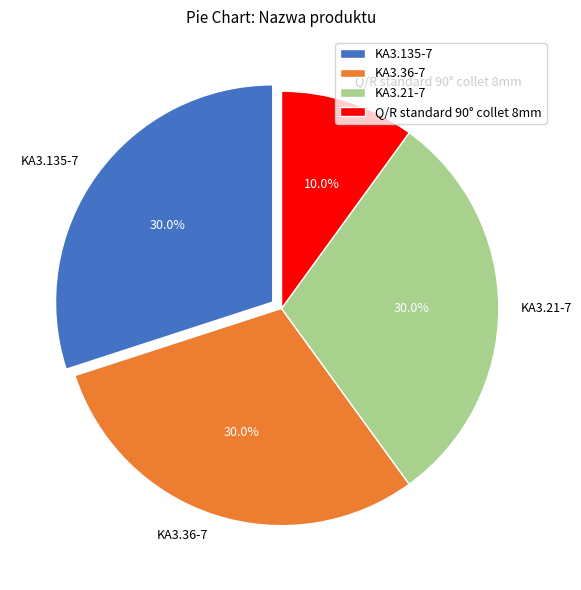

The KA3.135-7 slice represents 40% of the pie. True or false?

False